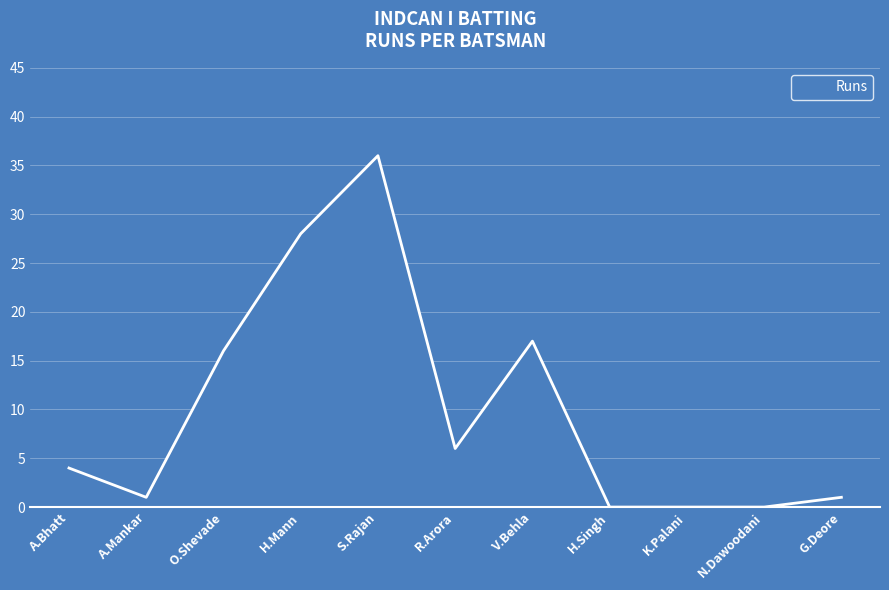

Read the value at A.Bhatt.

4